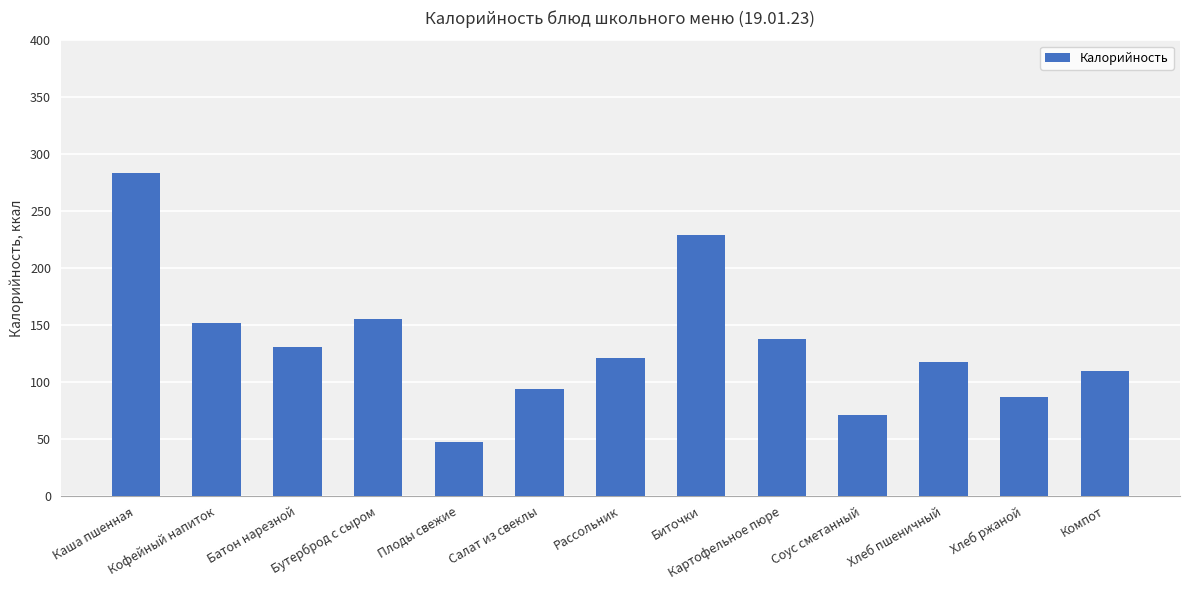

List the labels in order of value, smallest first.

Плоды свежие, Соус сметанный, Хлеб ржаной, Салат из свеклы, Компот, Хлеб пшеничный, Рассольник, Батон нарезной, Картофельное пюре, Кофейный напиток, Бутерброд с сыром, Биточки, Каша пшенная